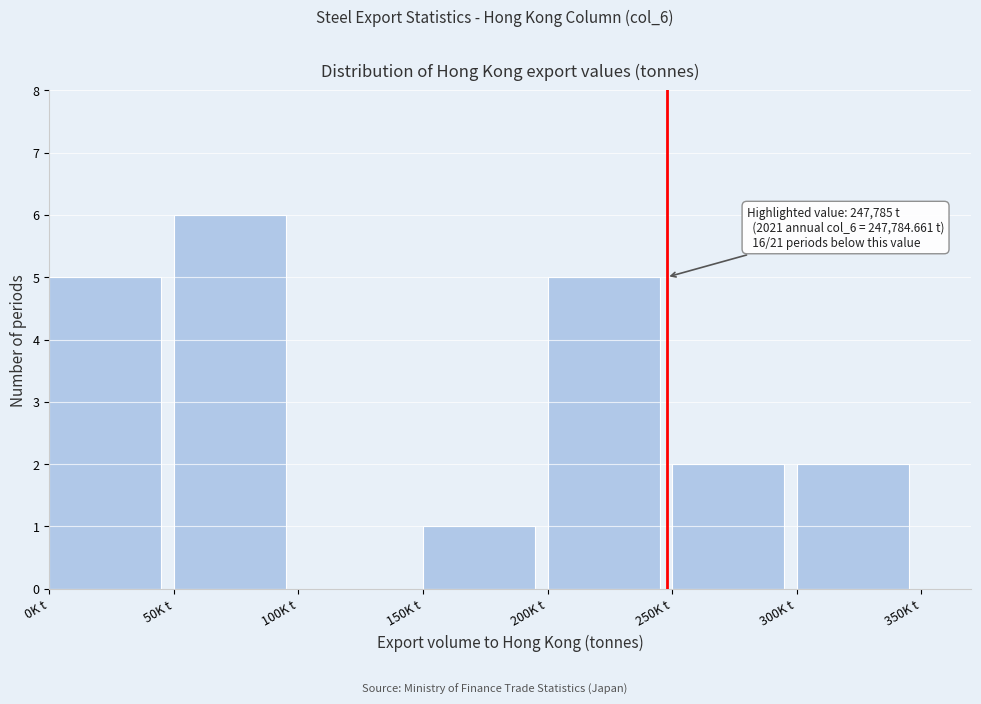

Reading left to right, transcribe all the data shown in this chart.

0K t=5	50K t=6	100K t=0	150K t=1	200K t=5	250K t=2	300K t=2